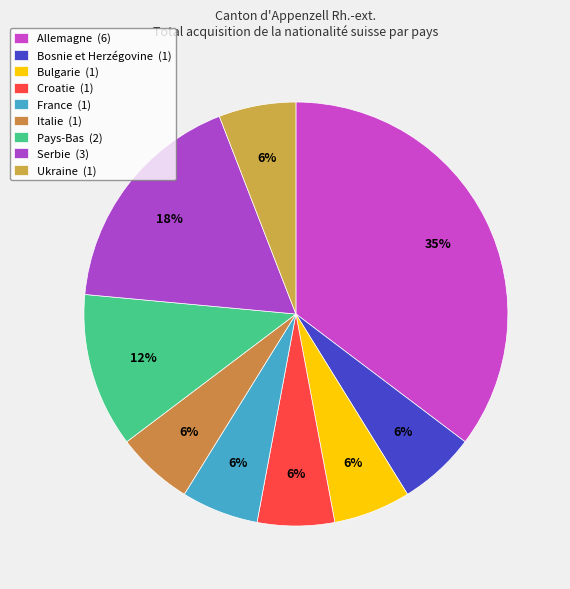

How many slices are in this pie chart?

9